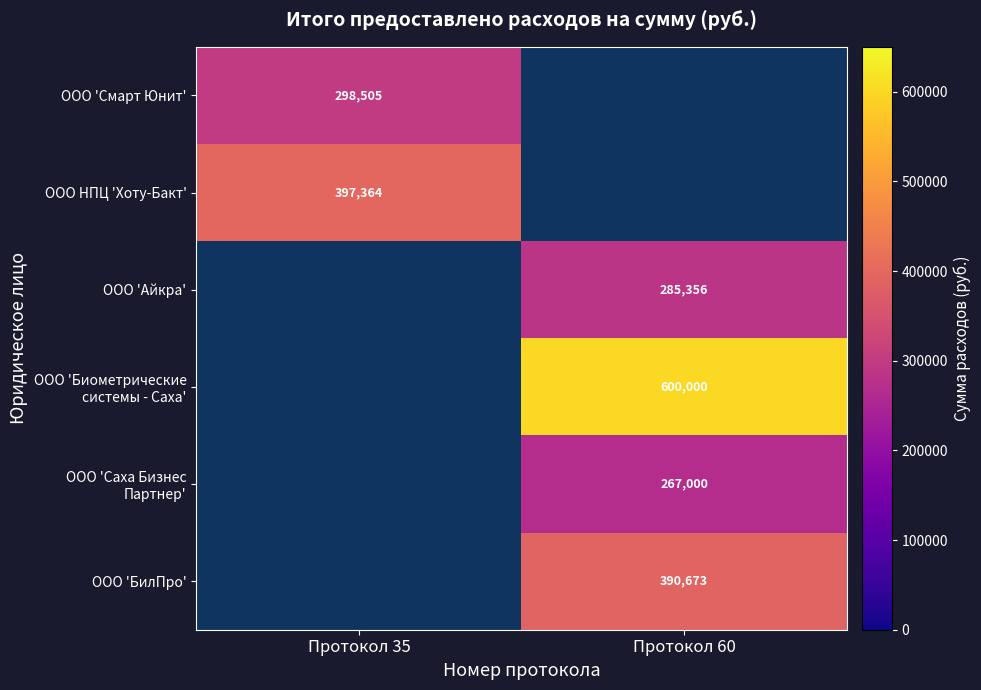

Which has a higher value, Протокол 35 or Протокол 60?

Протокол 60